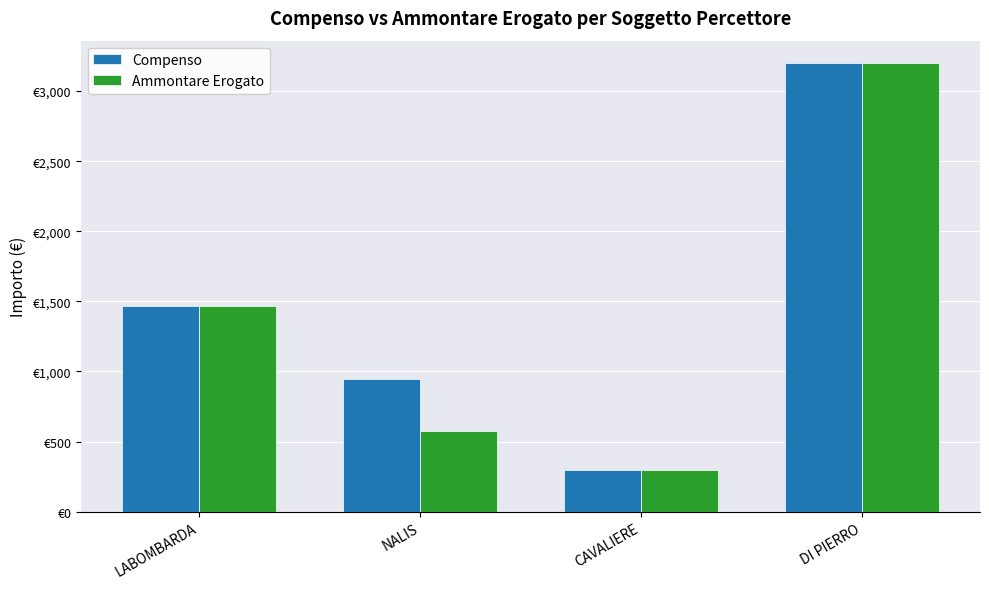

What are all the series names shown in the legend?

Compenso, Ammontare Erogato